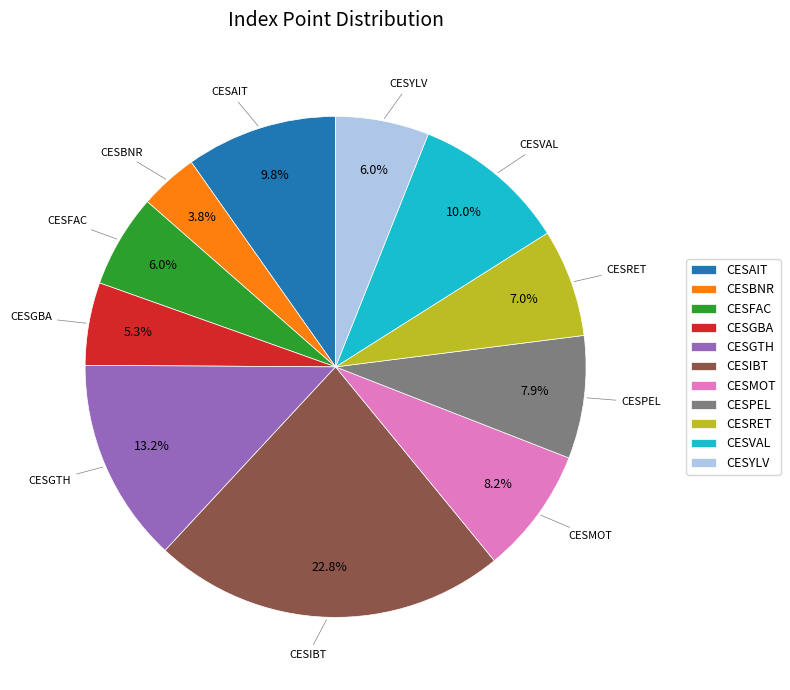

The CESPEL slice represents 8% of the pie. True or false?

True